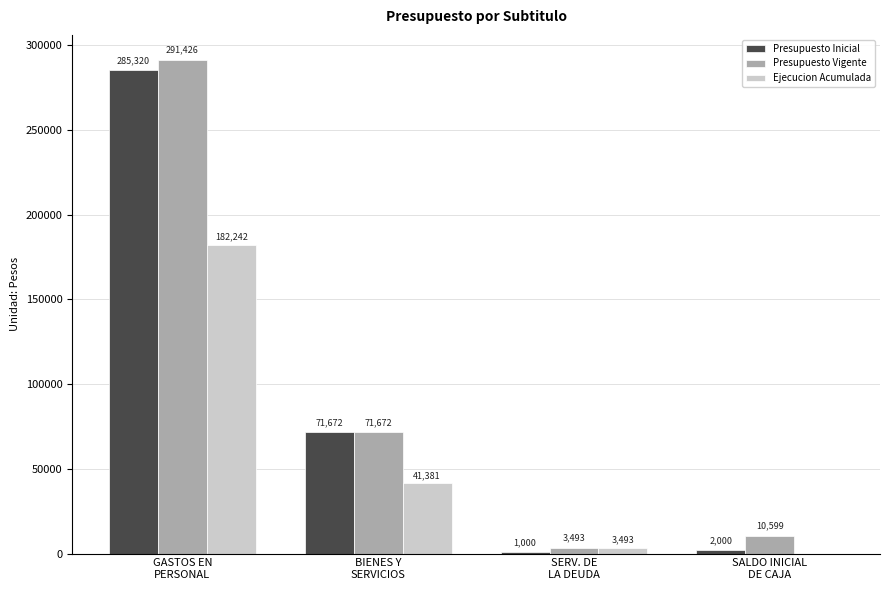

What is the highest value of the Presupuesto Vigente series?

291426